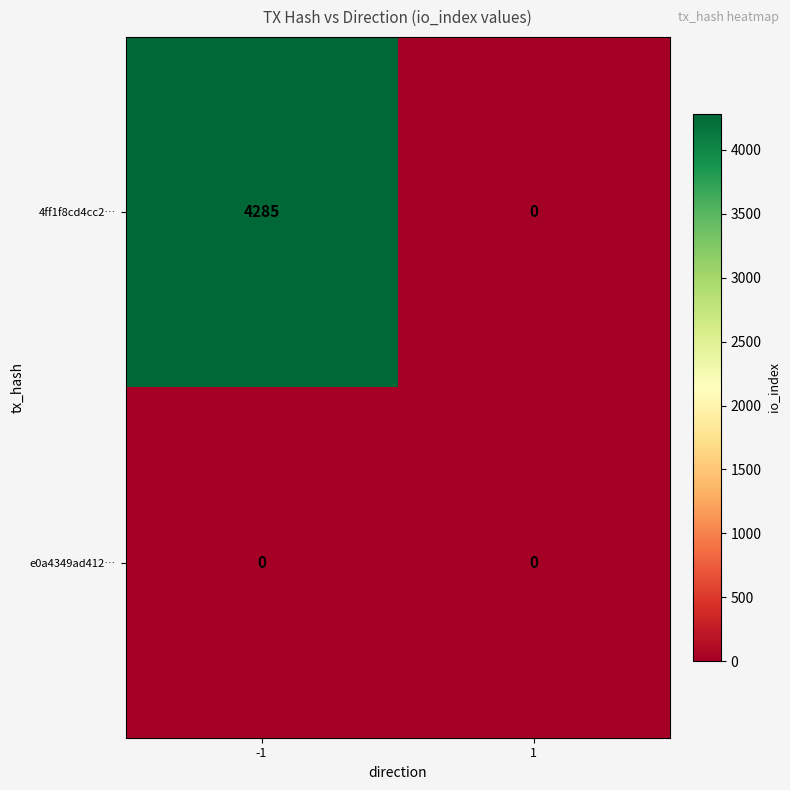

Reading left to right, extract all data points from this chart.

4ff1f8cd4cc2…: 4285	0
e0a4349ad412…: 0	0